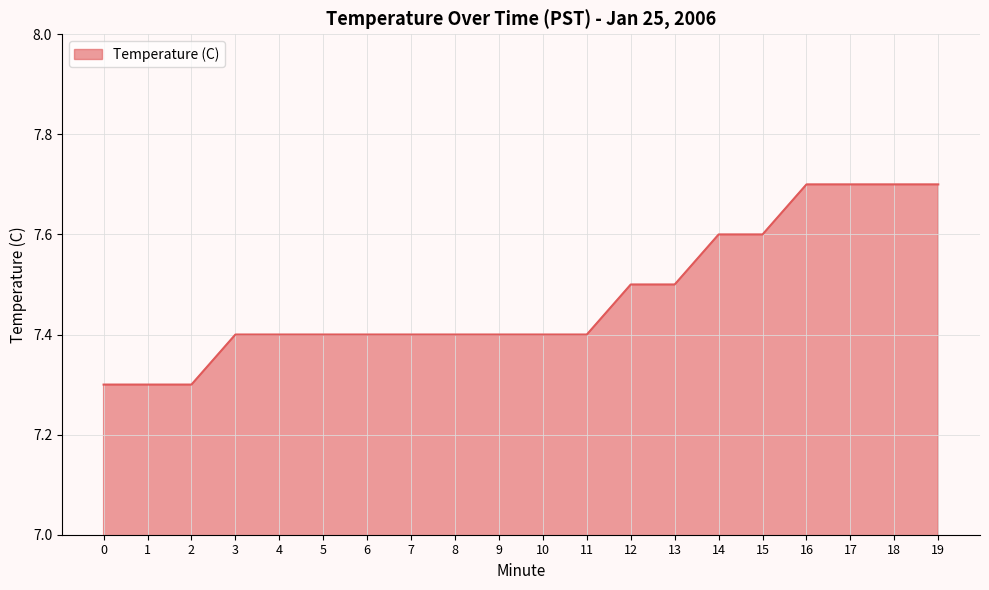

The value at 1 is 7.3. True or false?

True